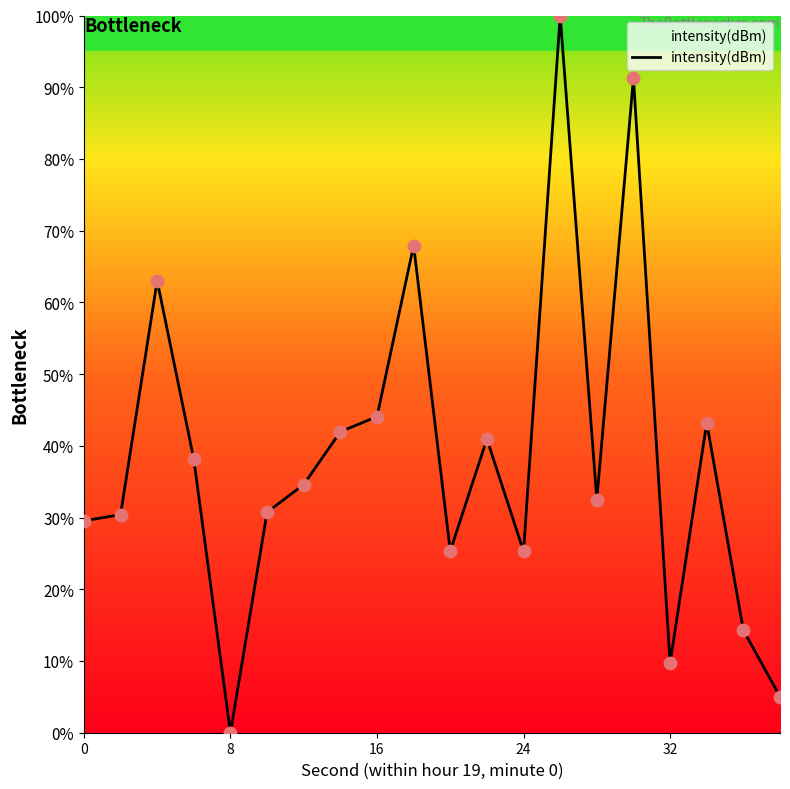

What is the greatest value displayed?

100.0